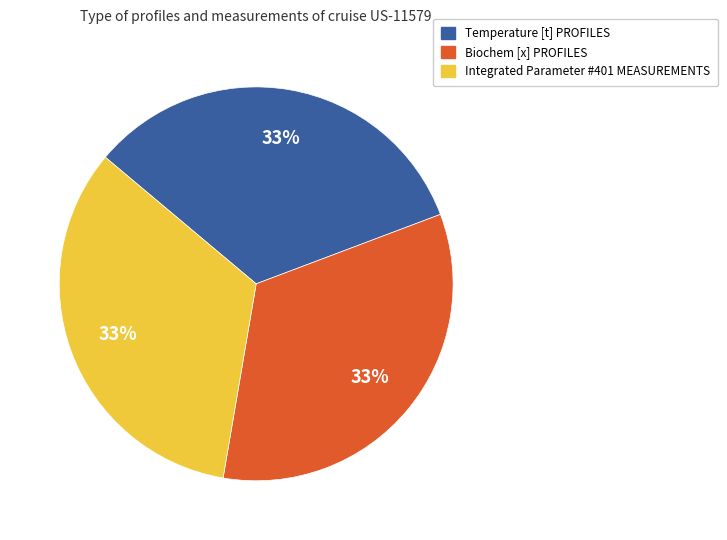

Does any single category account for the majority?

No